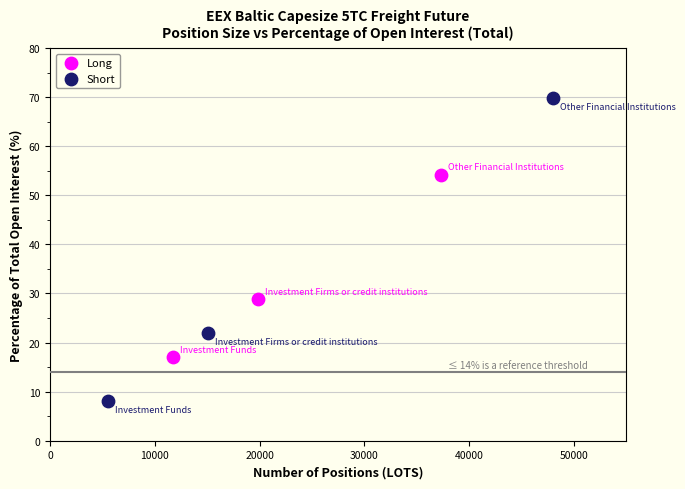

Which series contains the lowest Y value?

Short